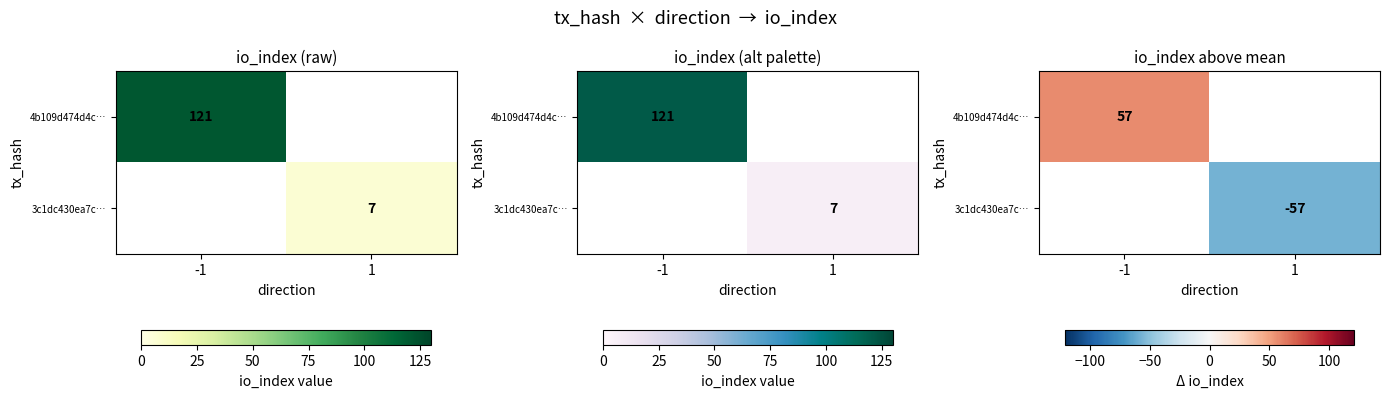

At how many categories does at least one series exceed -27?

1